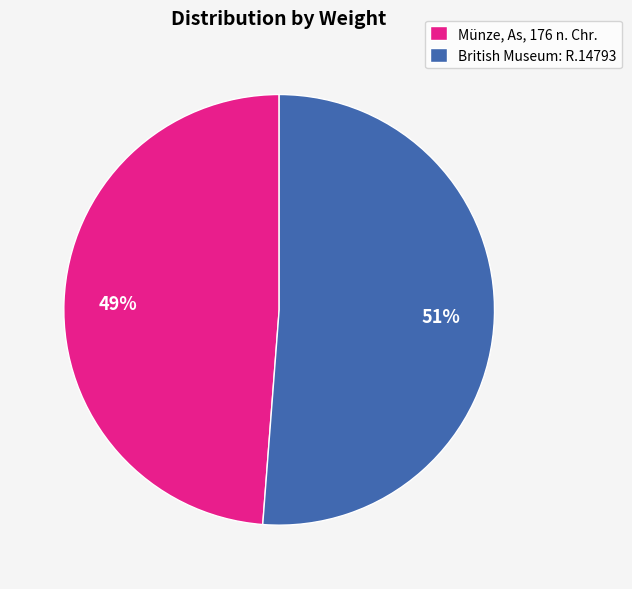

True or false: Münze, As, 176 n. Chr. accounts for 40% of the total.

False